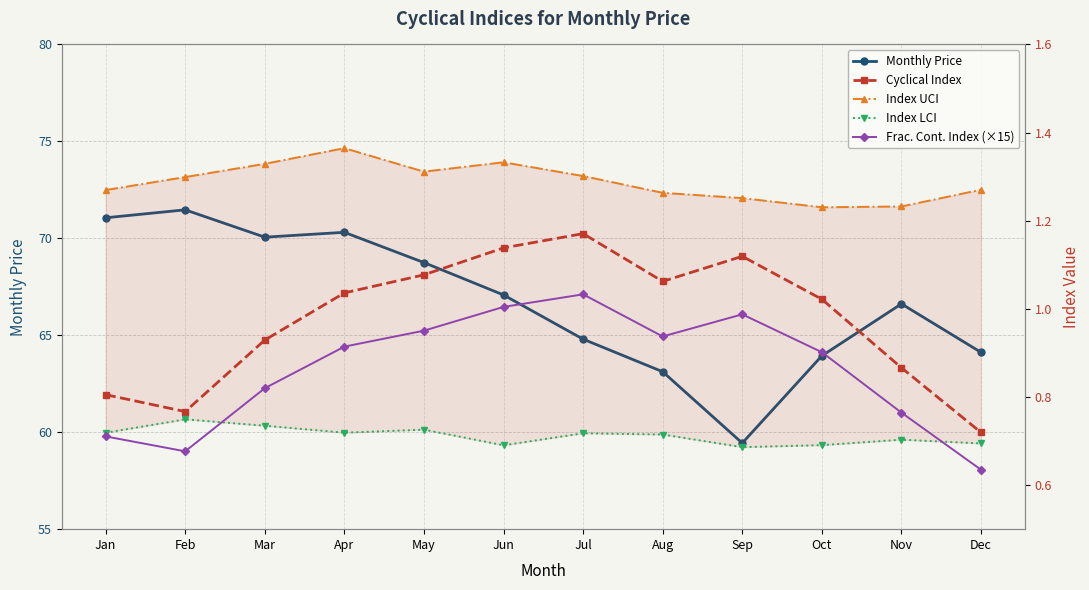

What is the maximum value shown in the chart?

71.5